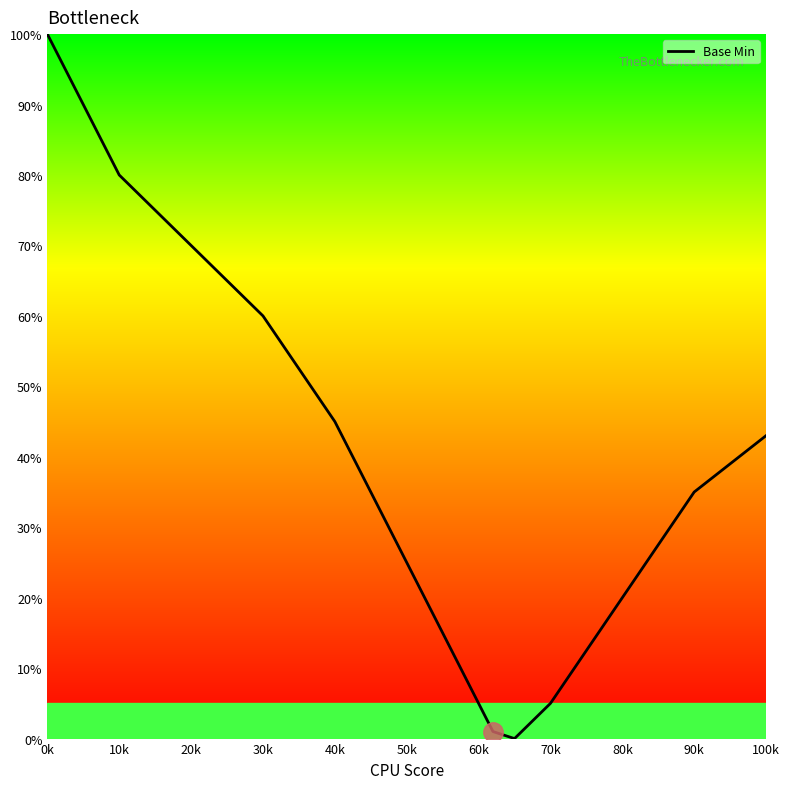

What is the difference between the maximum and minimum values?

100